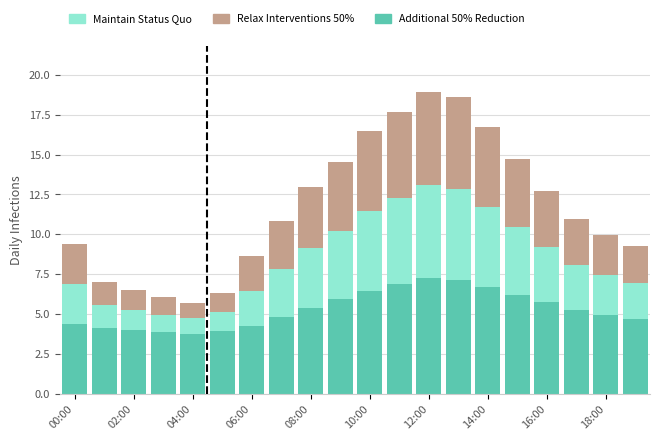

What is the lowest value of the Additional 50% Reduction series?

3.8